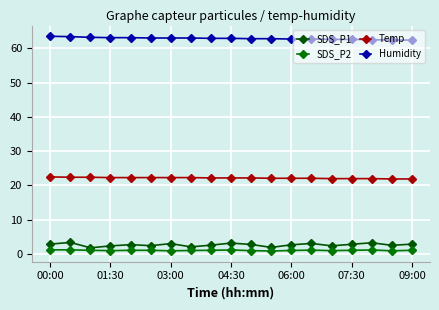

How many series are shown in this chart?

4